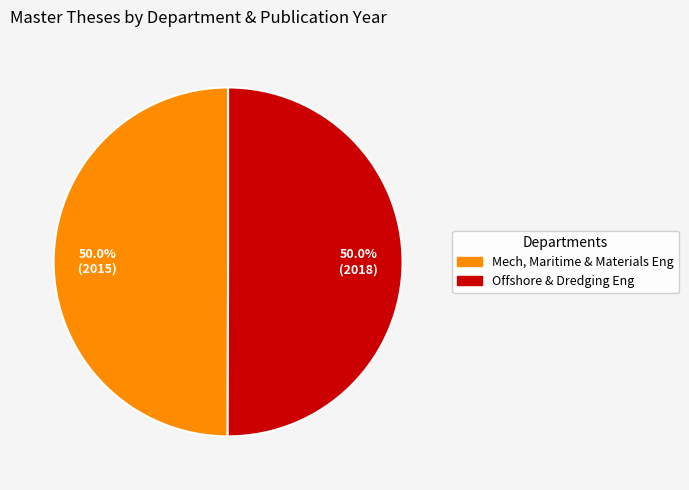

What is the ratio of the value at Mech, Maritime & Materials Eng to the value at Offshore & Dredging Eng?

1.0